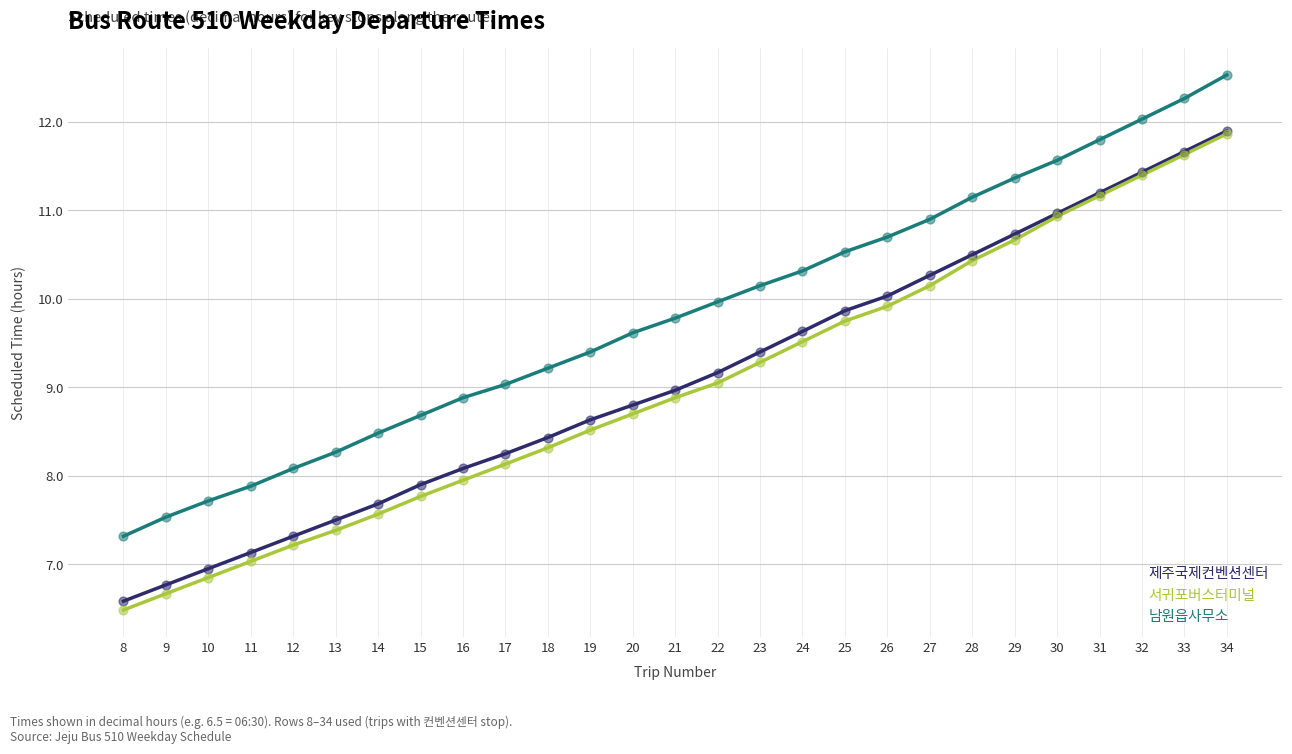

What are all the series names shown in the legend?

제주국제컨벤션센터, 서귀포버스터미널, 남원읍사무소